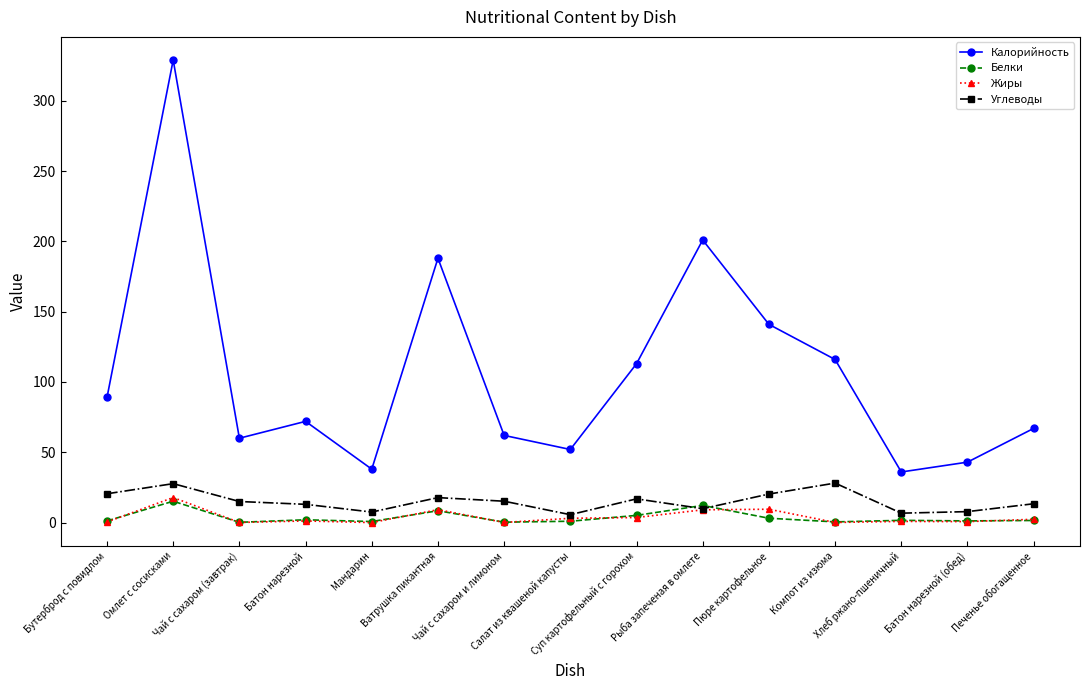

True or false: Калорийность and Углеводы intersect in this chart.

False